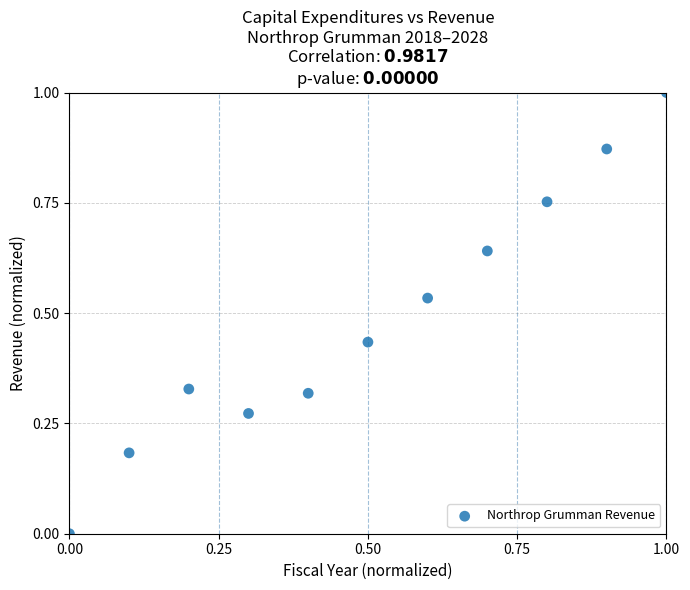

What is the range of X values (max minus min)?

1.0